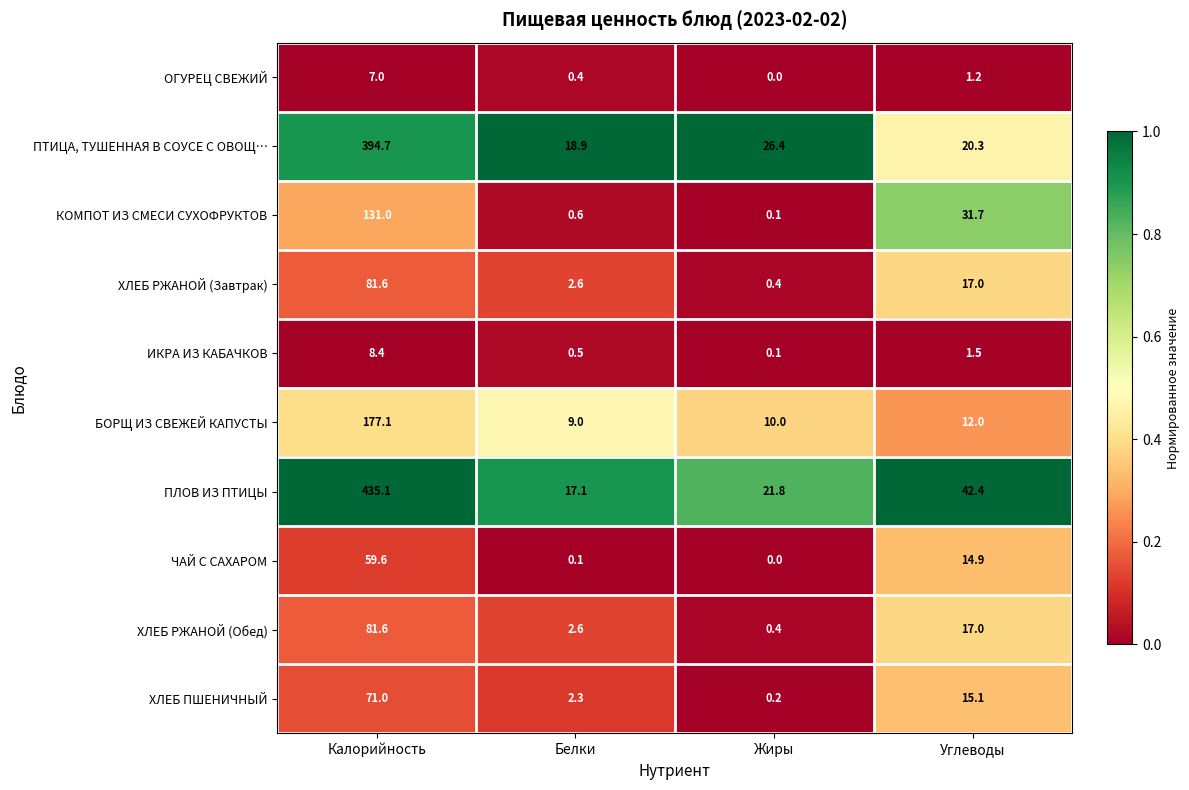

Is the value of ПЛОВ ИЗ ПТИЦЫ at Белки greater than the value of ПТИЦА, ТУШЕННАЯ В СОУСЕ С ОВОЩ… at Калорийность?

No